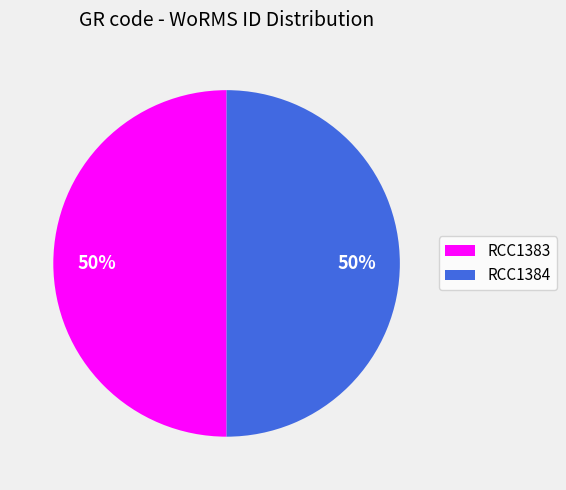

Do RCC1384 and RCC1383 together represent more than half of the pie?

Yes